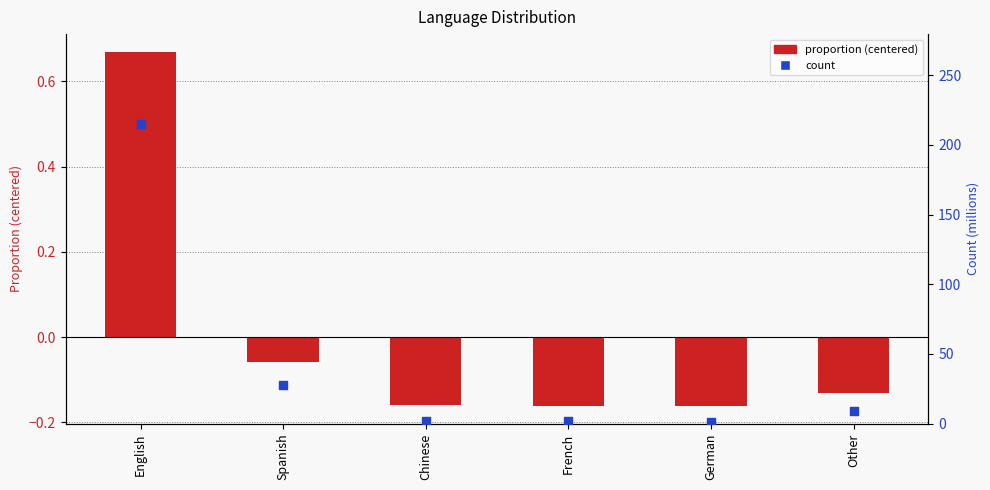

Which series has the largest Y range (max minus min)?

count